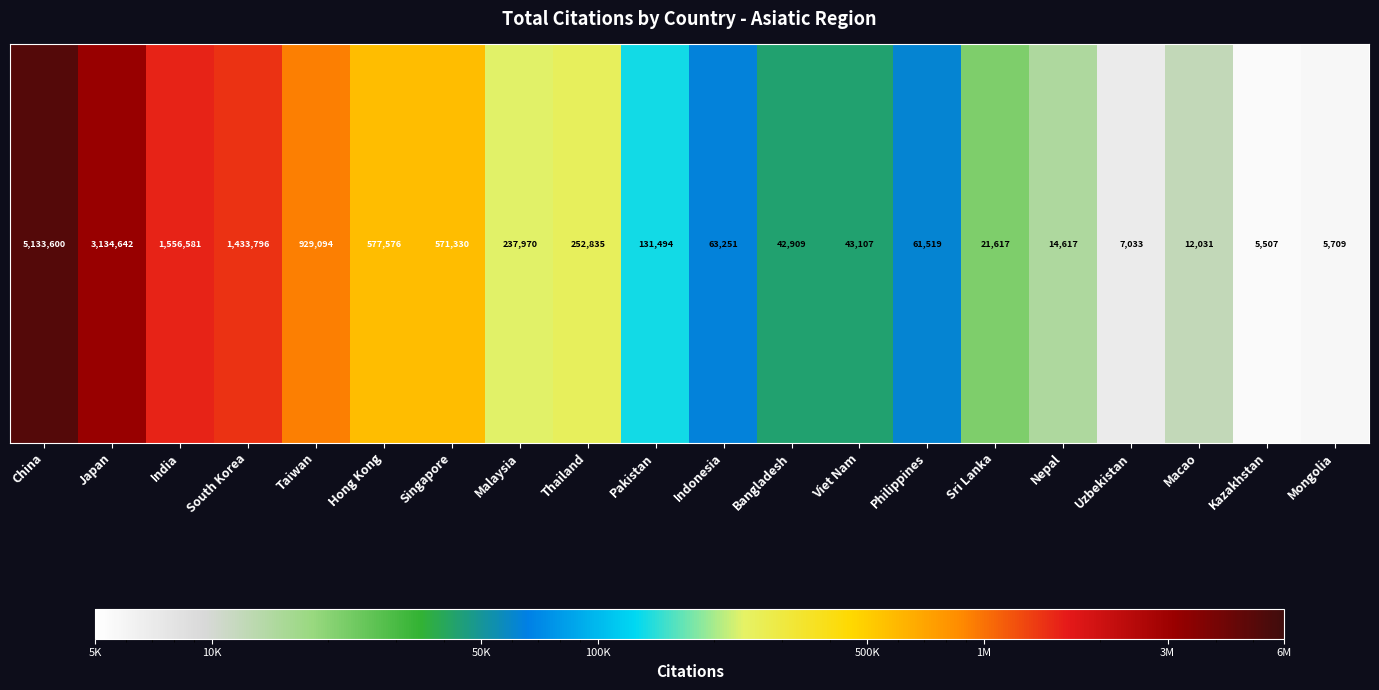

At which label is the value closest to 2569553?

Japan